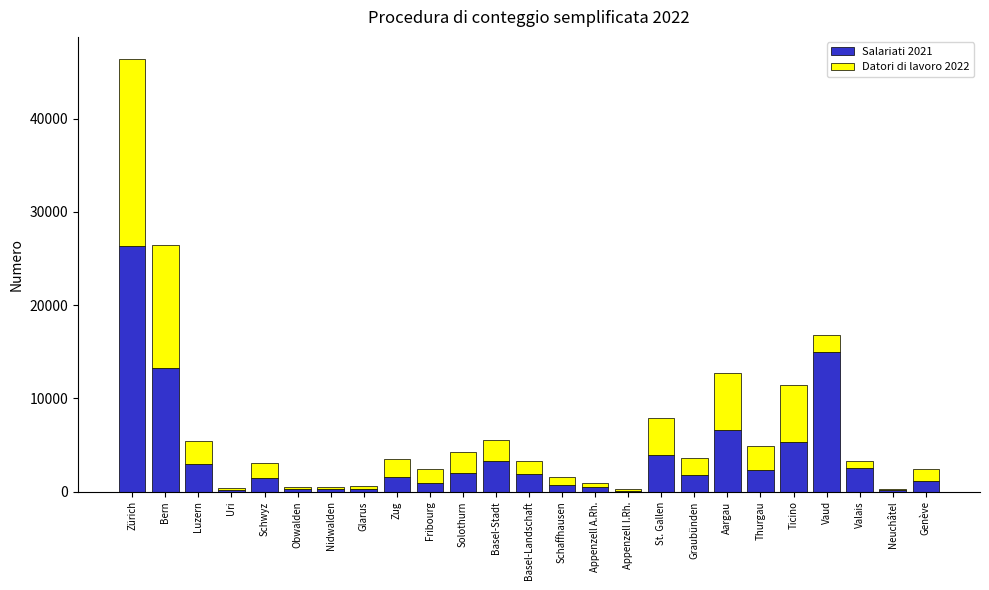

What value does the Salariati 2021 series have at Fribourg, to the nearest 10?

920